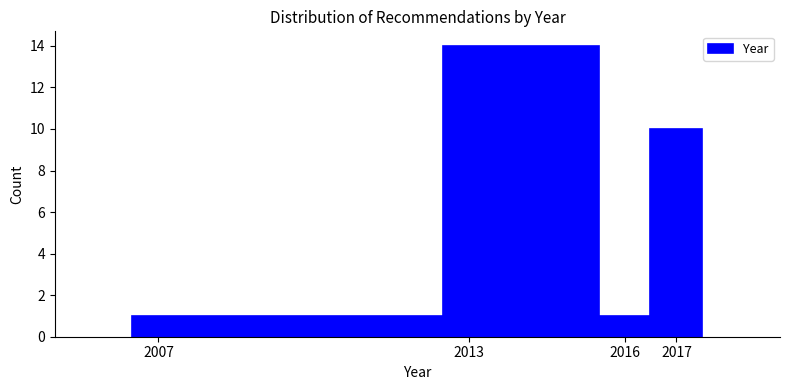

How tall is the bar that spans 2006.5 to 2012.5 on the x-axis? The values are not printed on the chart, so give them approximately, as read against the axis.

1